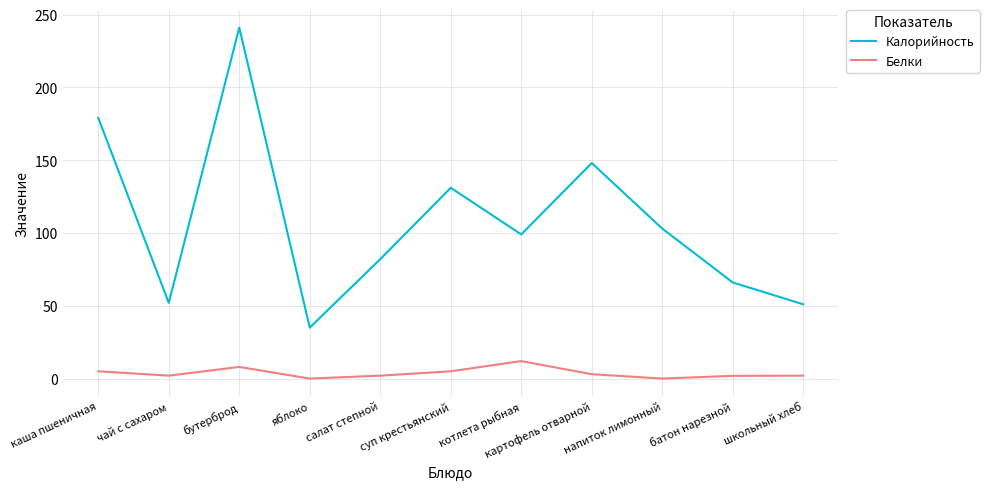

True or false: Белки has a value of 0.0 at напиток лимонный.

True